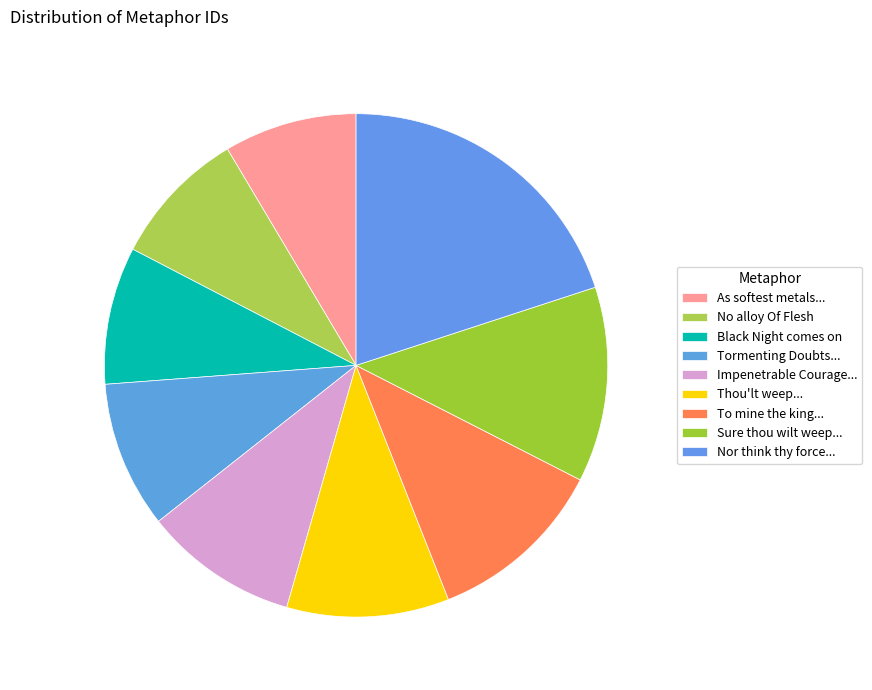

How many segments does this pie chart have?

9